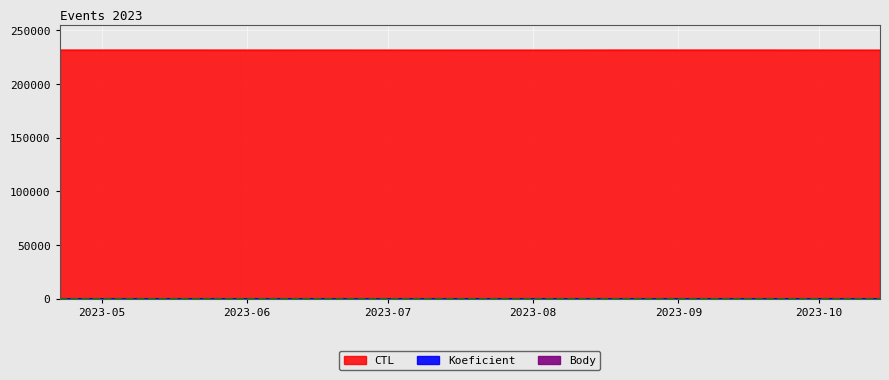

Which series changed the most between 2023-07-29 and 2023-09-16?

CTL